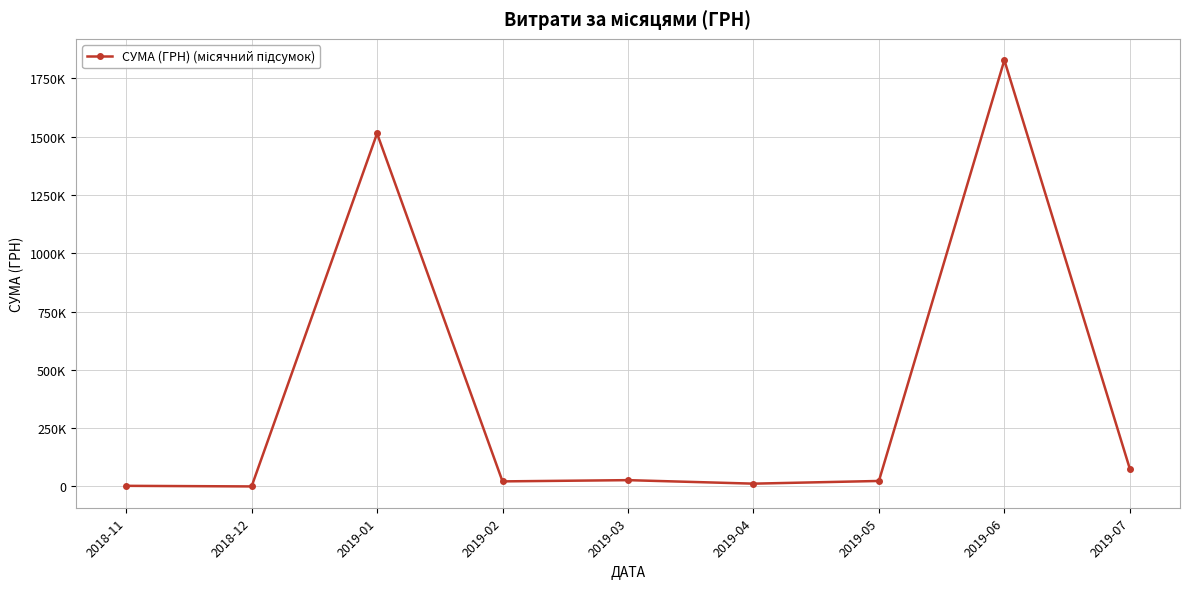

What is the ratio of the value at 2019-07 to the value at 2019-04?

6.4